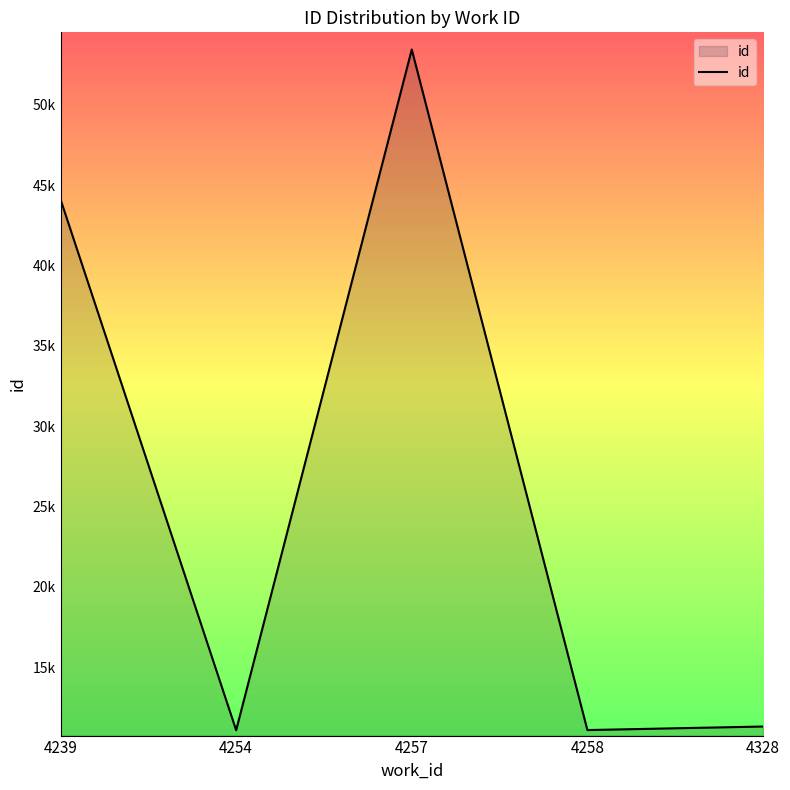

Reading left to right, list all the values displayed in this chart.

44118	11072	53452	11083	11304